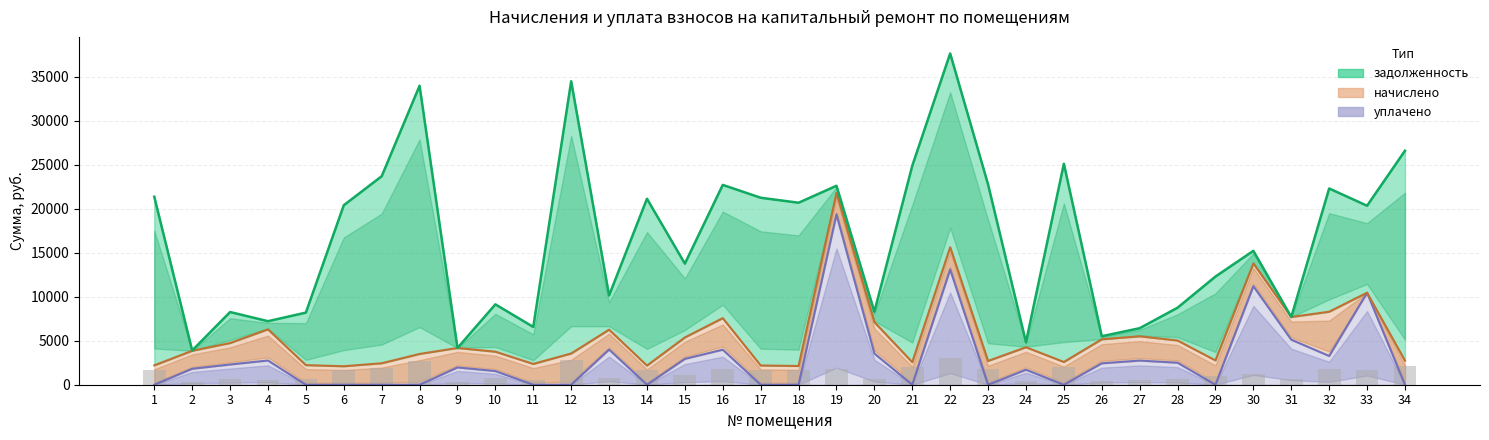

The value of задолженность at 27 is 1405.5. True or false?

False